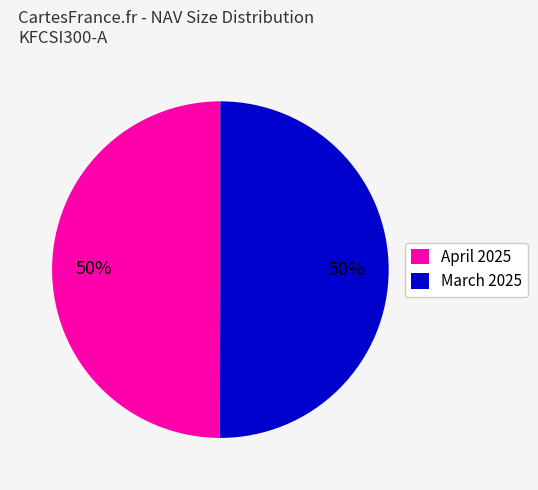

What percentage is the March 2025 slice, to the nearest percent?

50%